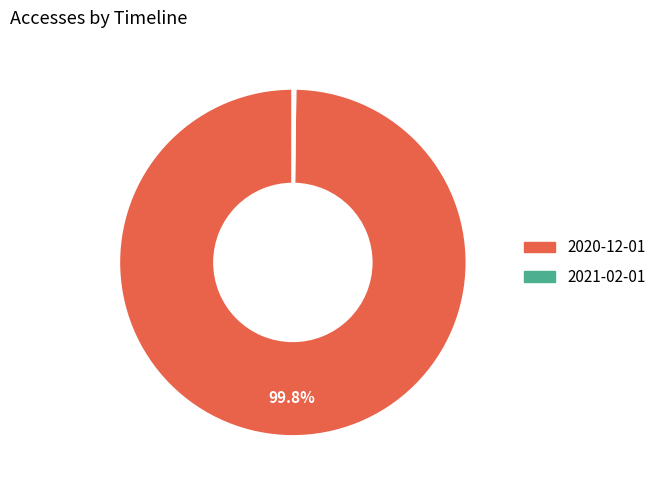

Does any single category account for the majority?

Yes